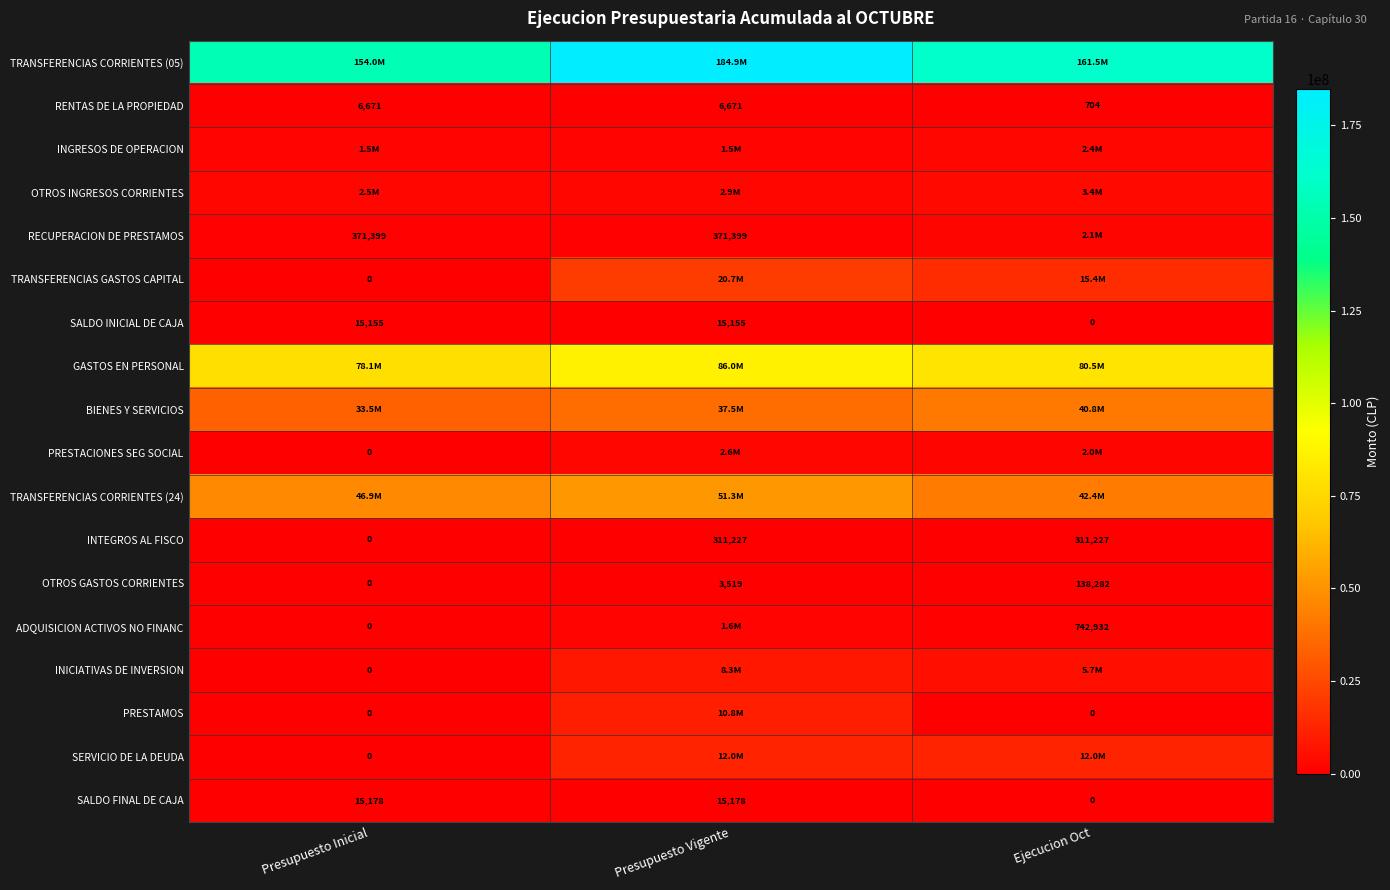

Where is SALDO INICIAL DE CAJA nearest to the value 7577?

Ejecucion Oct